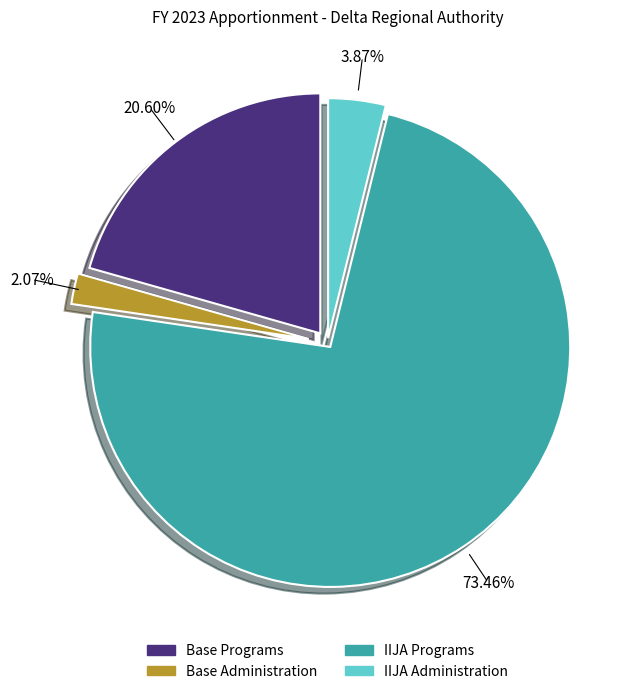

Does IIJA Programs account for over 50% of the chart?

Yes